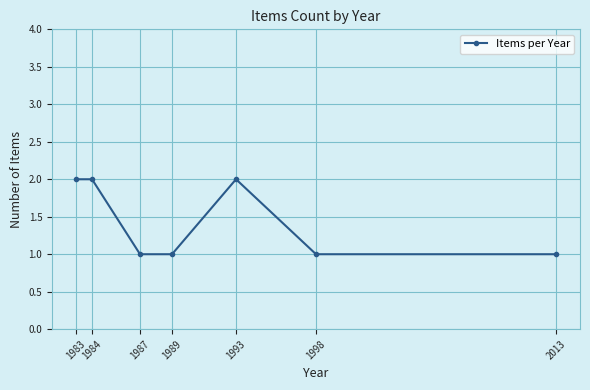

What is the ratio of the value at 1983 to the value at 1984?

1.0